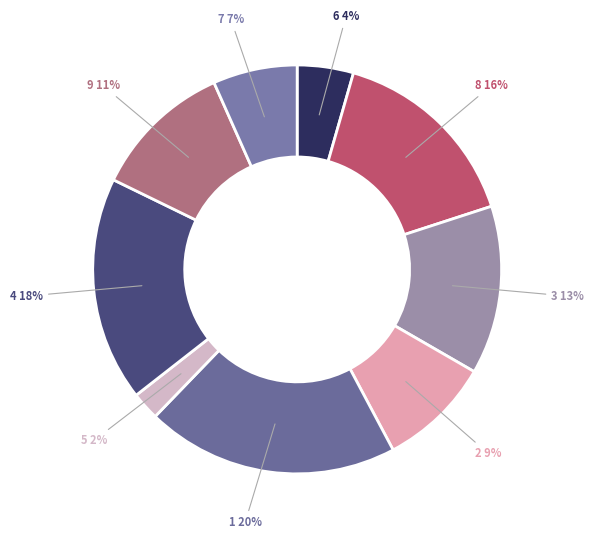

What is the ratio of the value at 8 to the value at 1?

0.8